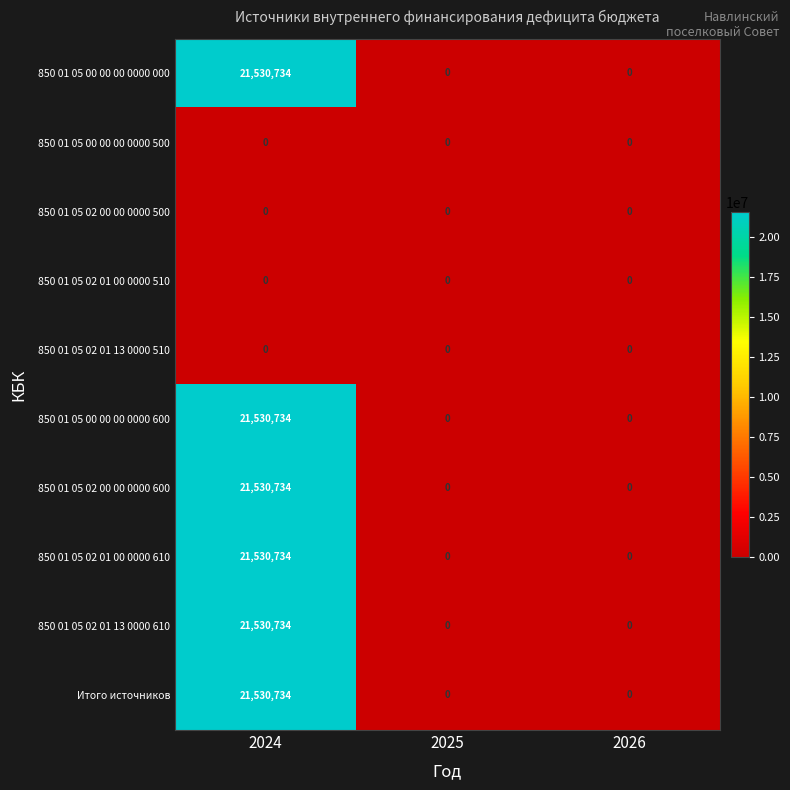

What is the spread (max minus min) of values at 2024?

21530734